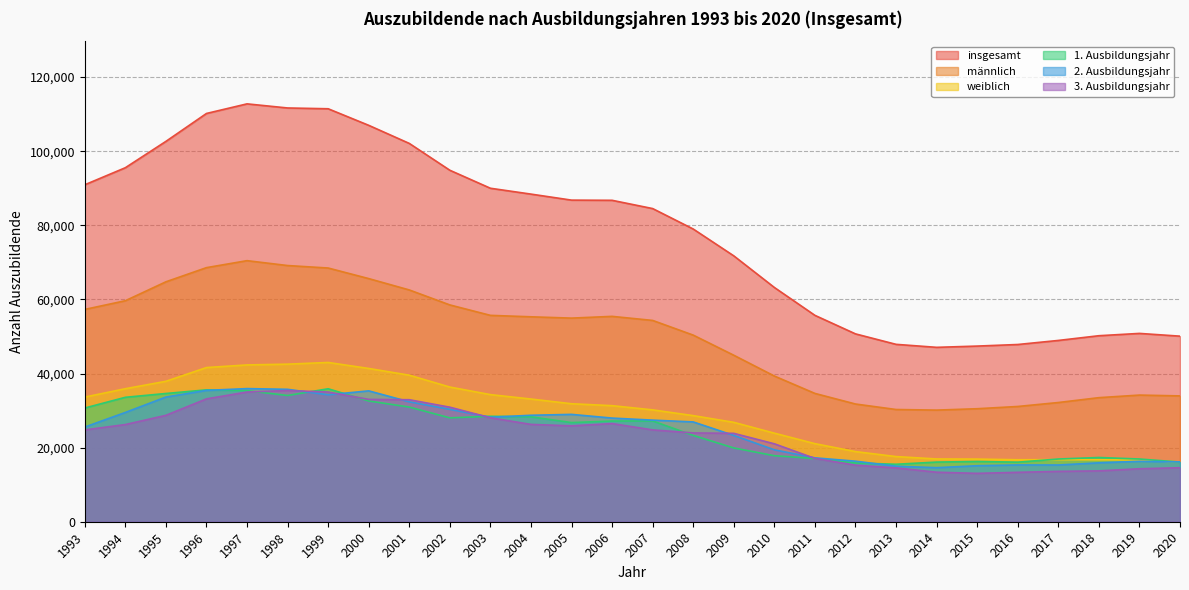

At which category does 1. Ausbildungsjahr reach its first local valley?

1998